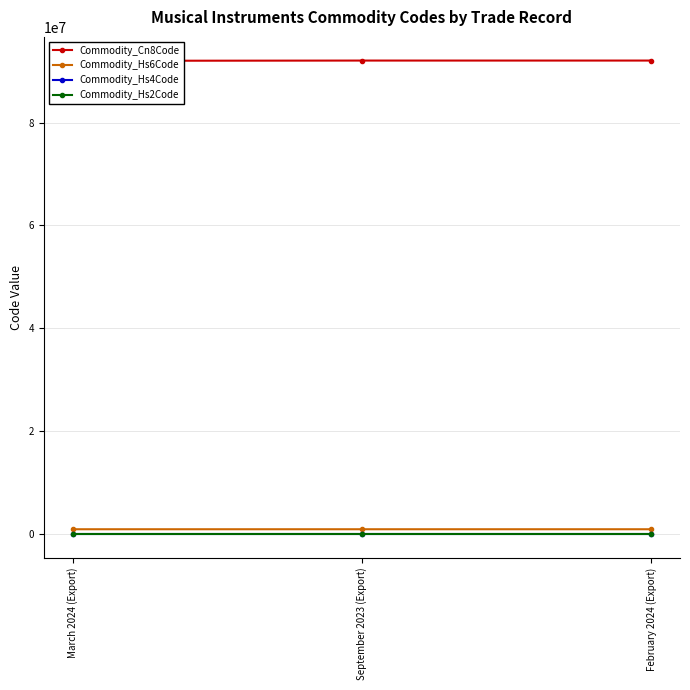

What is the difference between the maximum and minimum values in the Commodity_Hs4Code series?

5